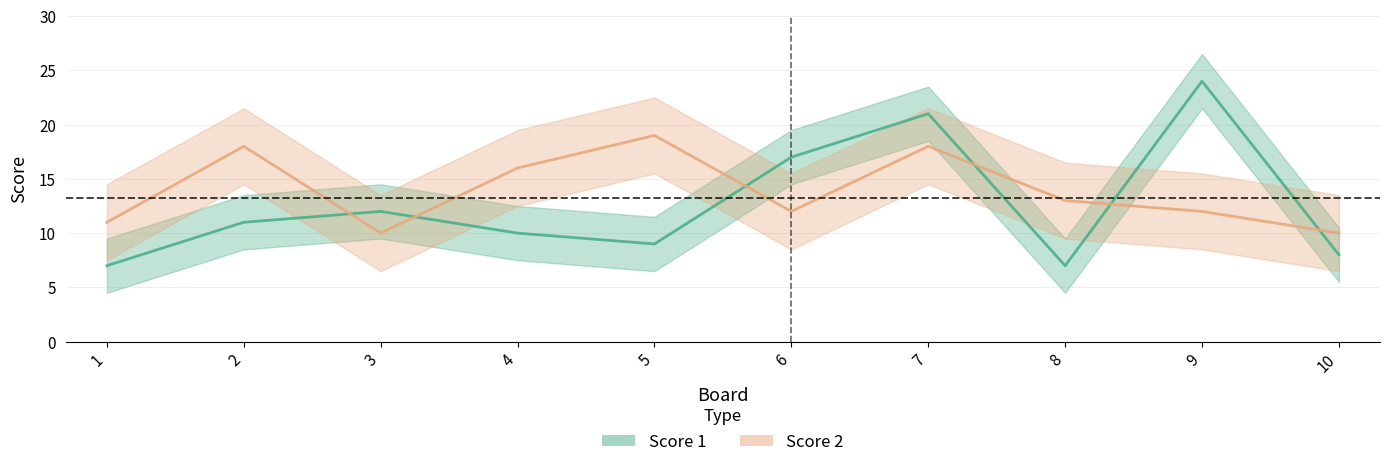

What is the difference between the maximum and minimum values in the Score 2 series?

9